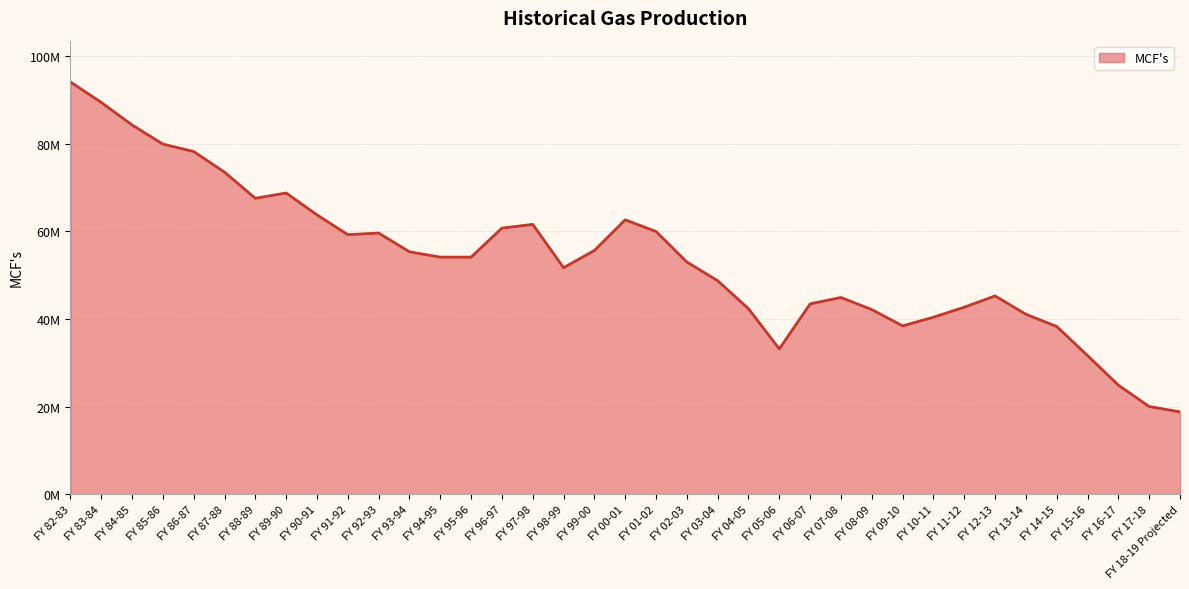

The value at FY 83-84 is 47018240.5. True or false?

False